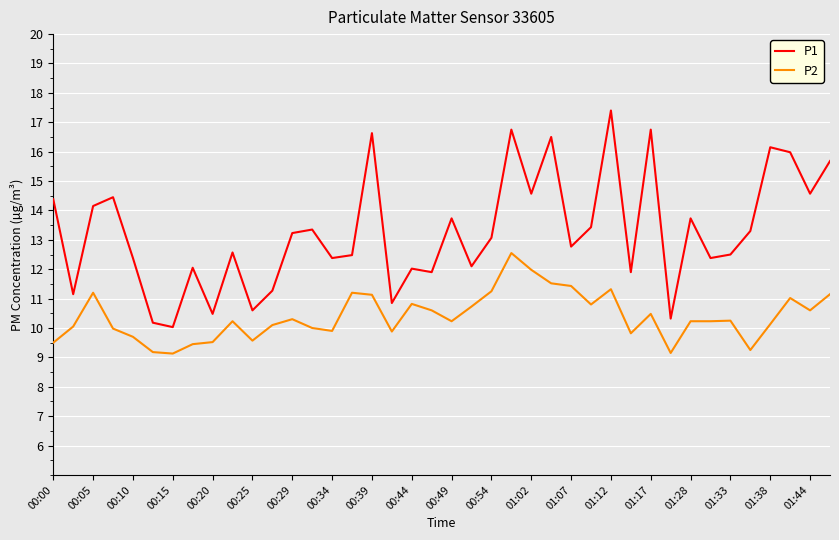

What is the minimum value for P1?

10.0